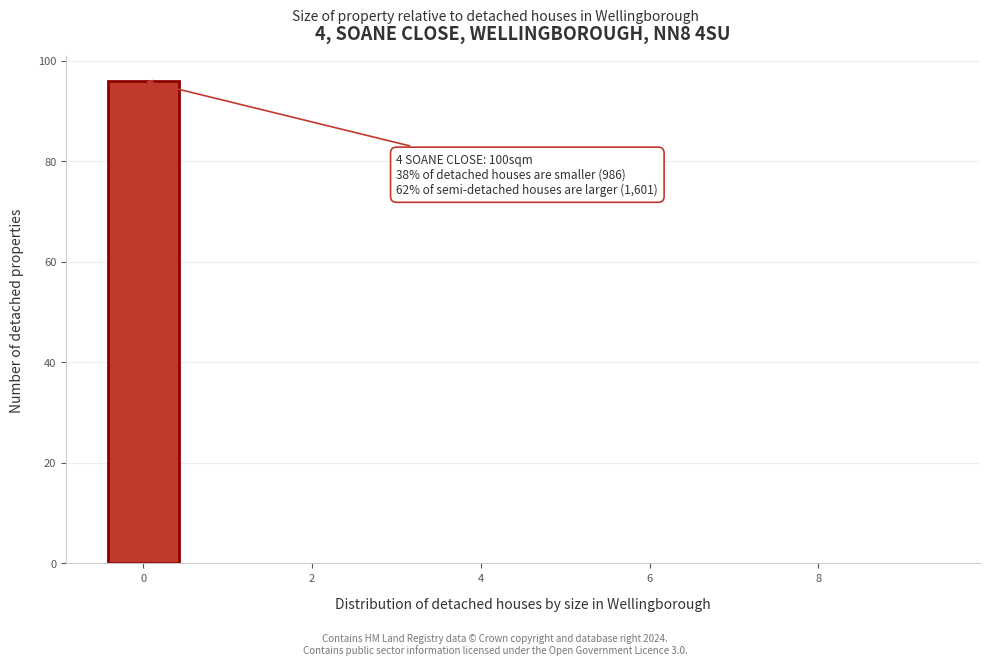

Which range on the x-axis has the tallest bar?

-0.5 to 0.5